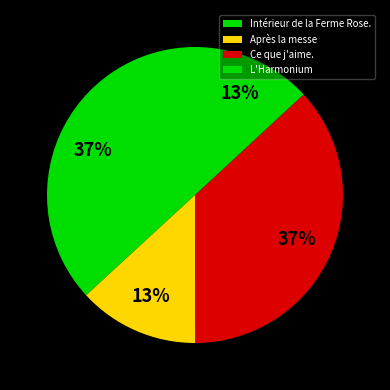

Does any single category account for the majority?

No